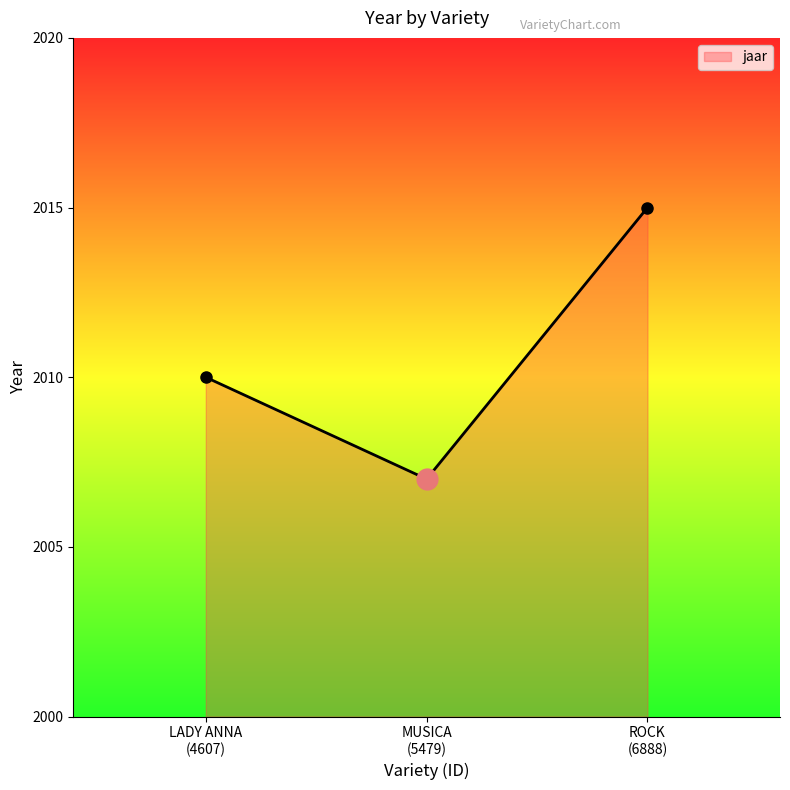

What is the minimum value shown in the chart?

2007